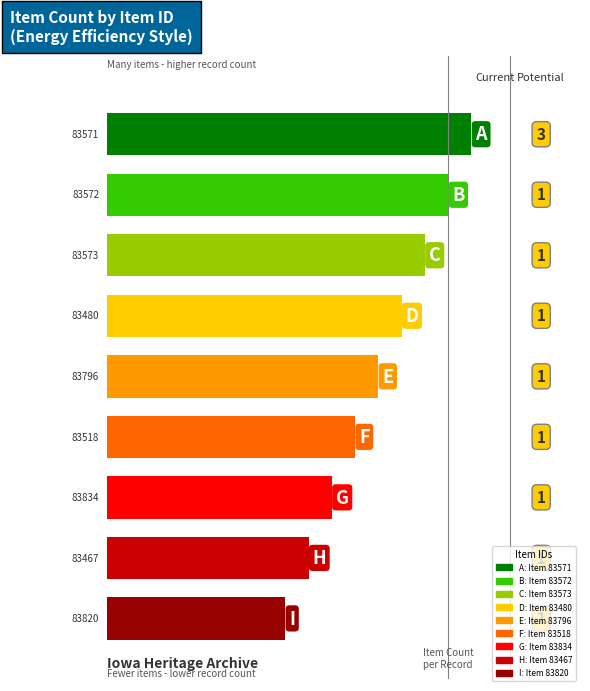

What is the greatest value displayed?

3